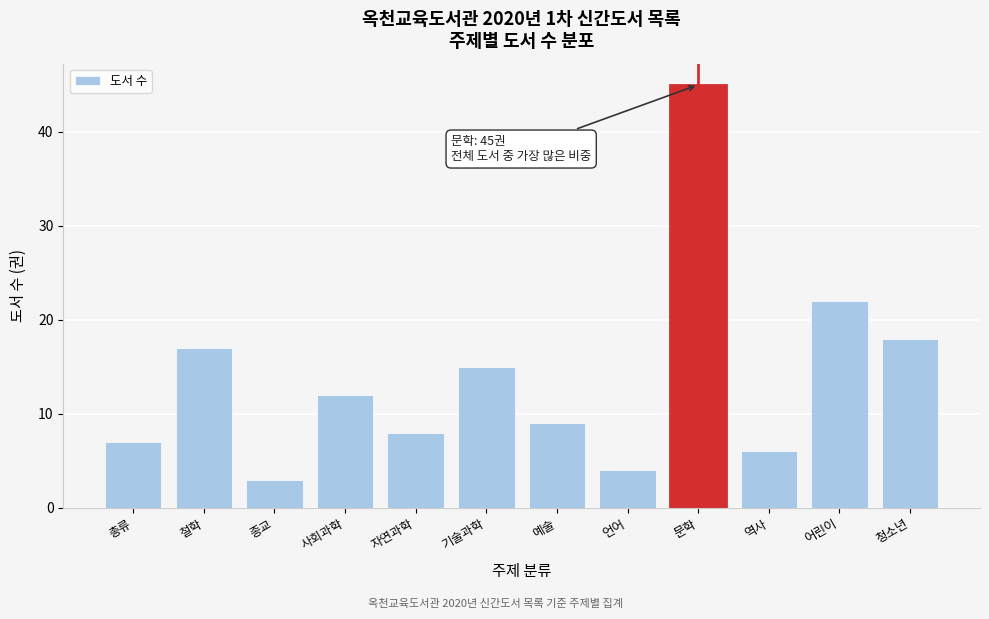

Reading left to right, list all the values displayed in this chart.

7	17	3	12	8	15	9	4	45	6	22	18